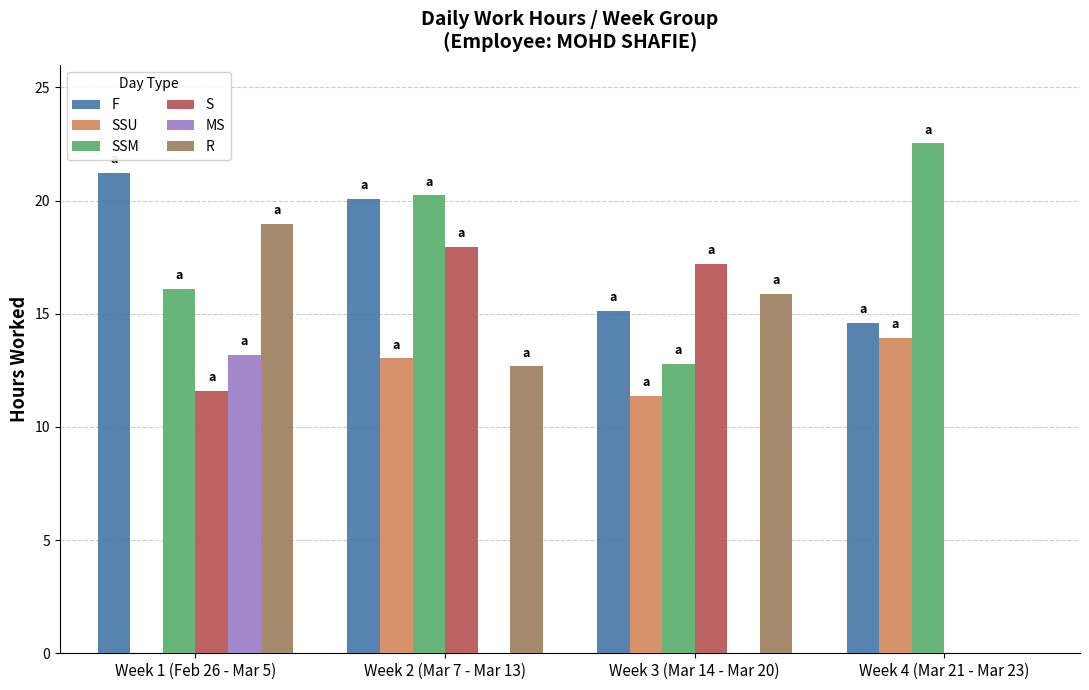

Between Week 2 (Mar 7 - Mar 13) and Week 4 (Mar 21 - Mar 23), which series saw the biggest shift?

S